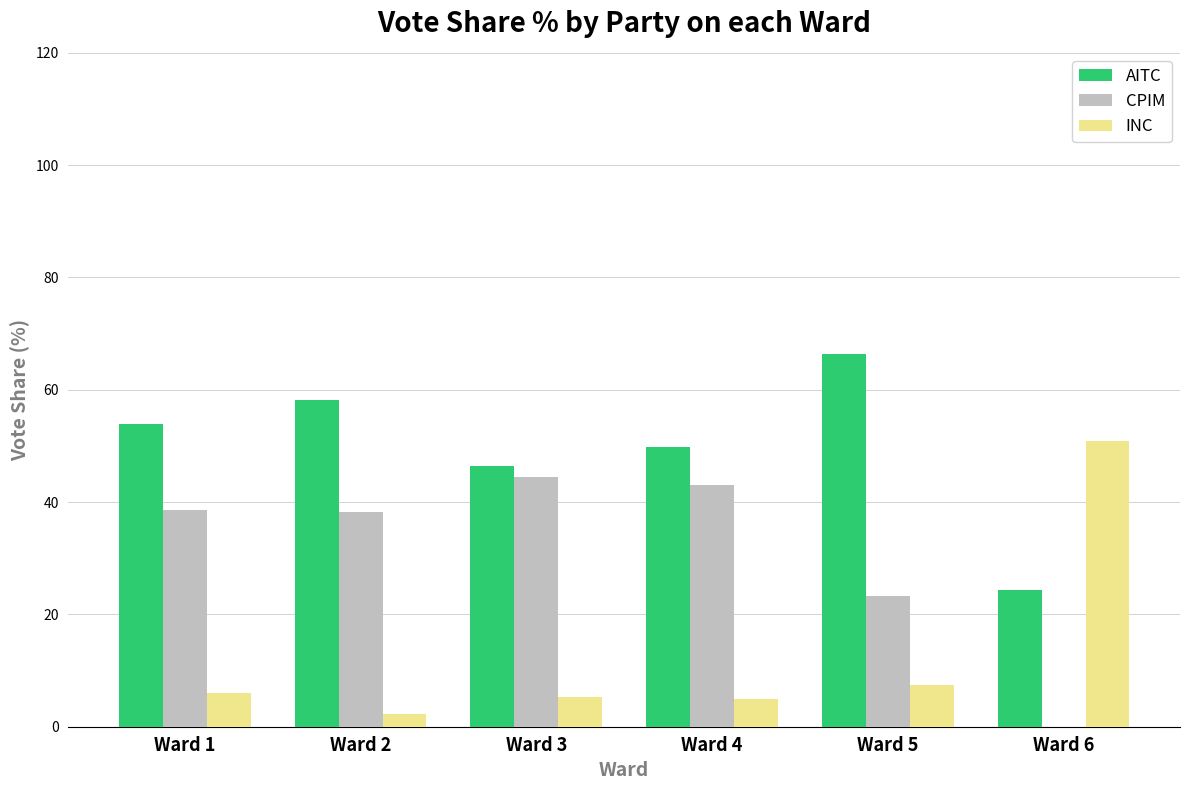

Which label corresponds to the largest value in the chart?

Ward 5